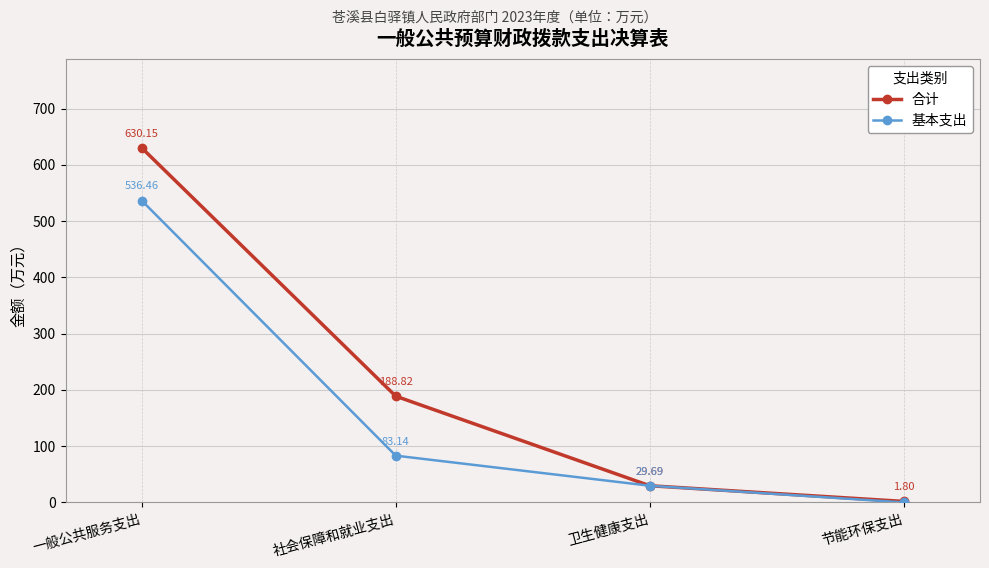

At how many categories does at least one series exceed 279?

1